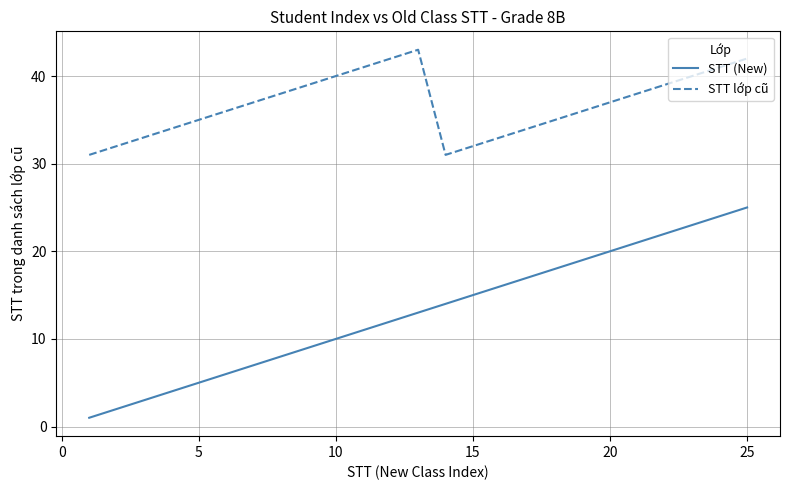

List the series in order of their peak value, lowest first.

STT (New), STT lớp cũ